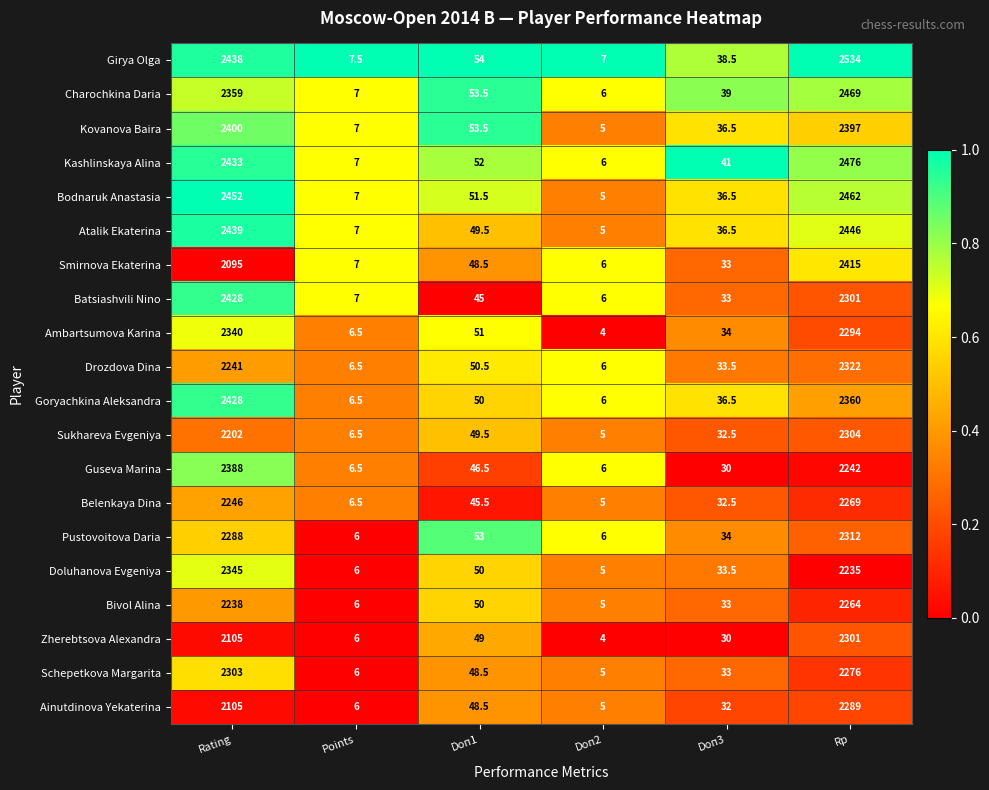

Where does the Bodnaruk Anastasia series first go above 51?

Rating